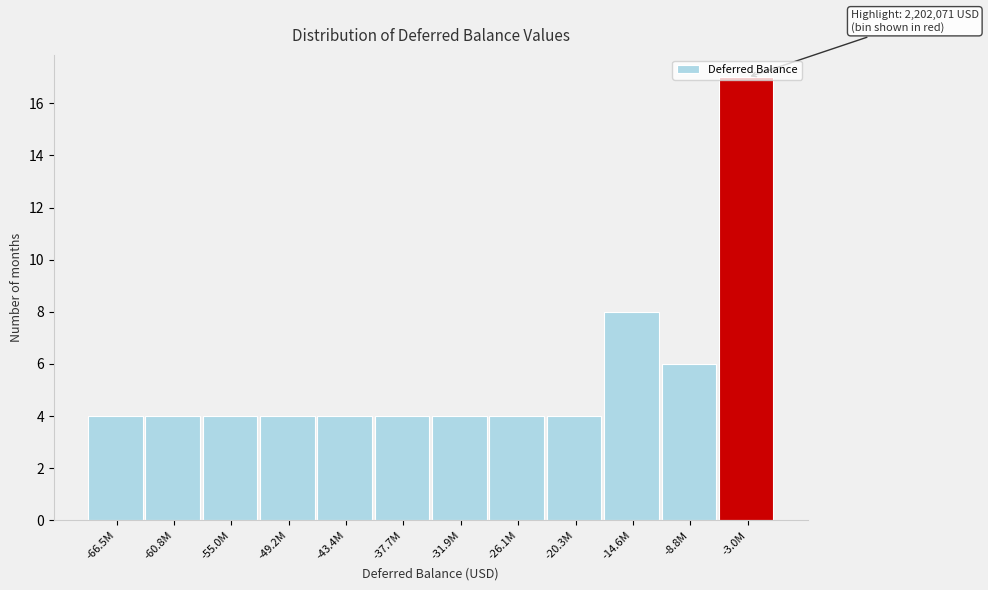

What is the change in value from -20.3M to -8.8M?

+2